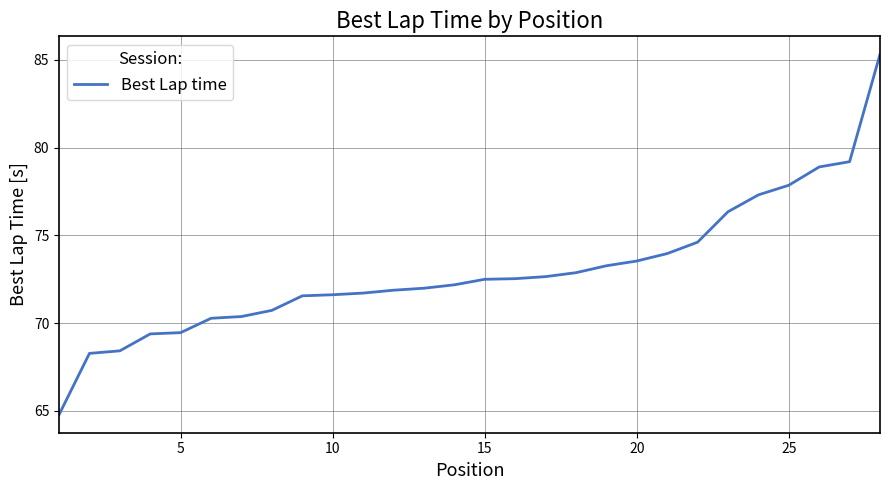

What is the greatest value displayed?

85.3